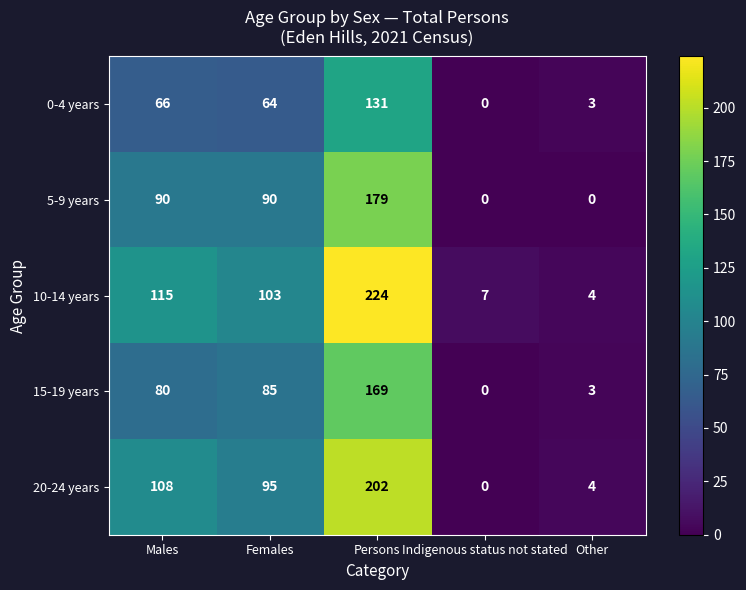

Which series has the largest total across all categories?

10-14 years